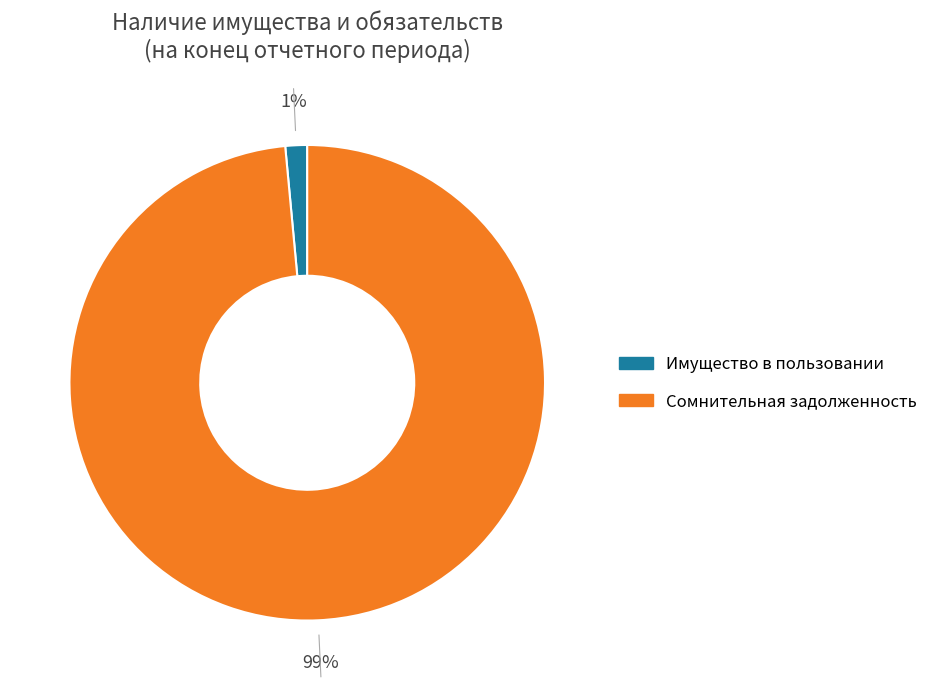

Is there any slice that represents more than half of the pie?

Yes